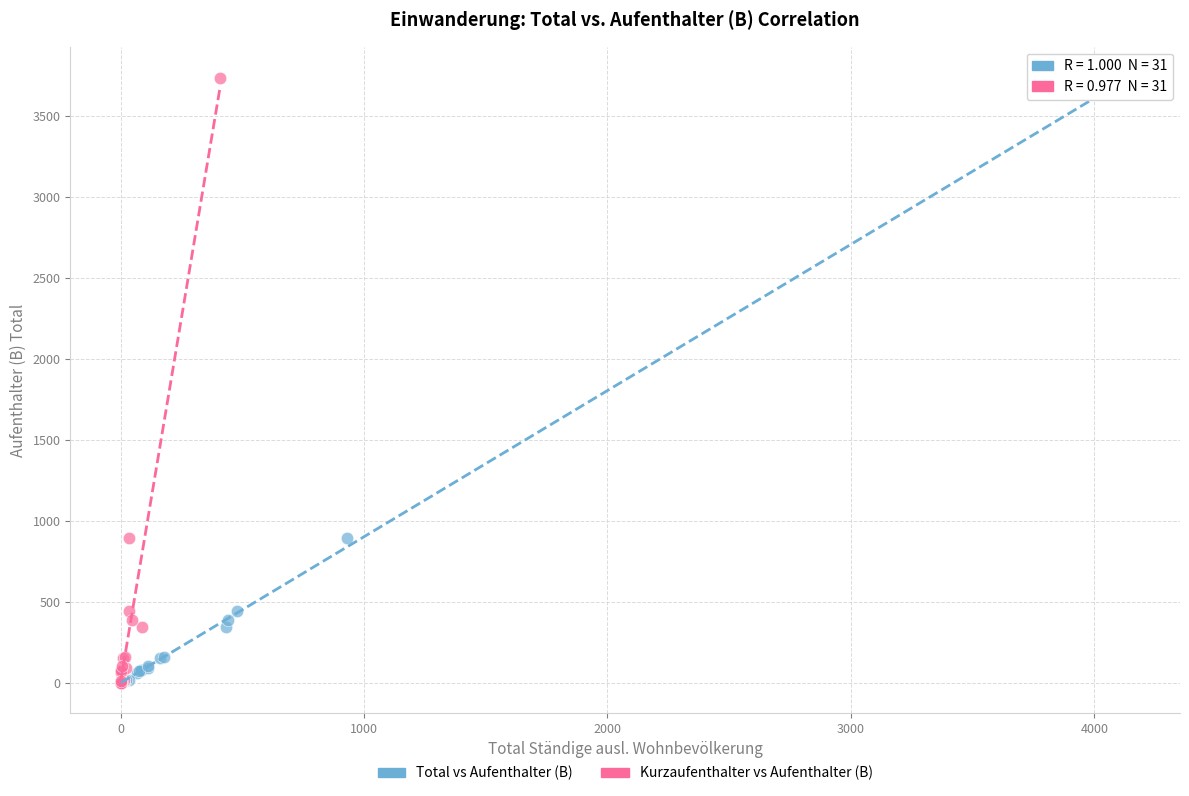

What are all the series names shown in the legend?

Total vs Aufenthalter (B), Kurzaufenthalter vs Aufenthalter (B)